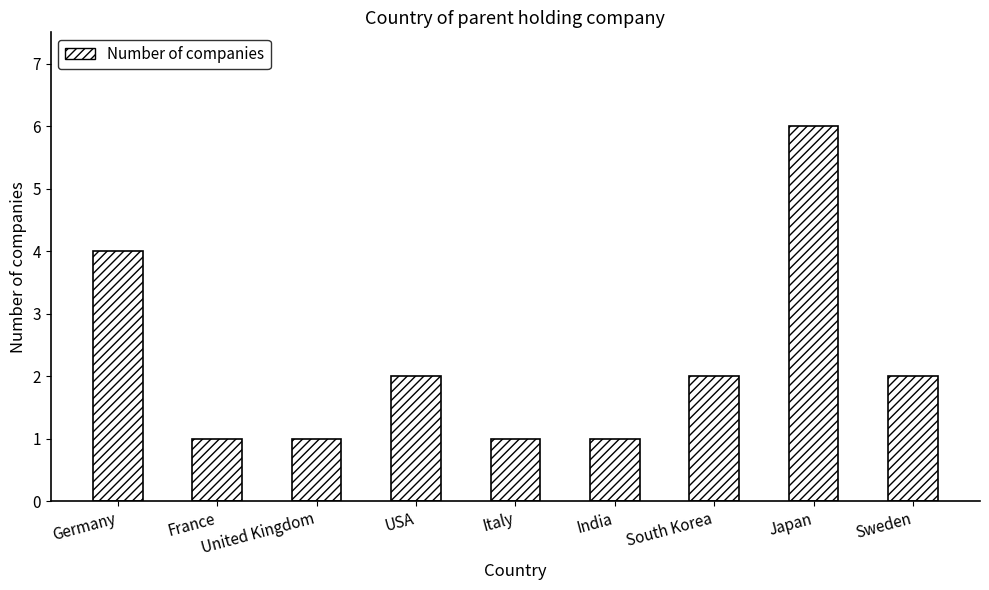

How many bars are there in total?

9